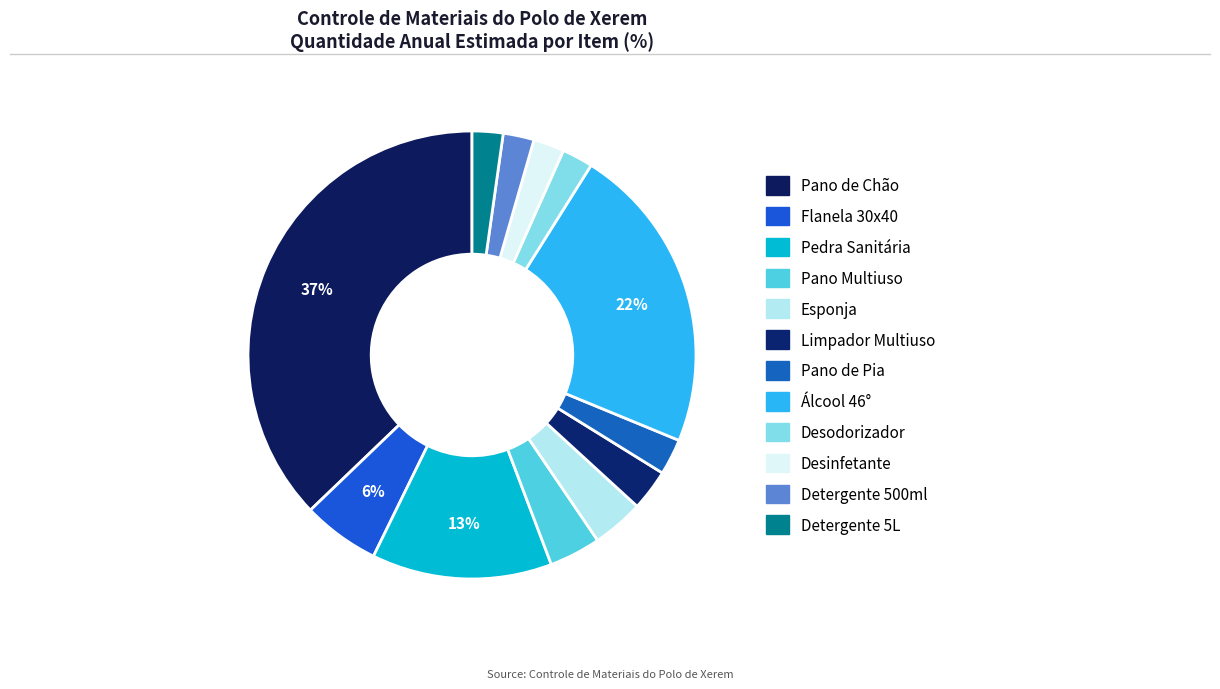

Count the number of slices in the pie.

12